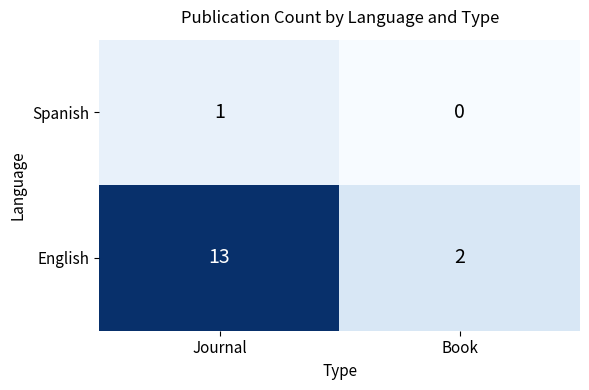

Rank the series by their average value, from lowest to highest.

Spanish, English